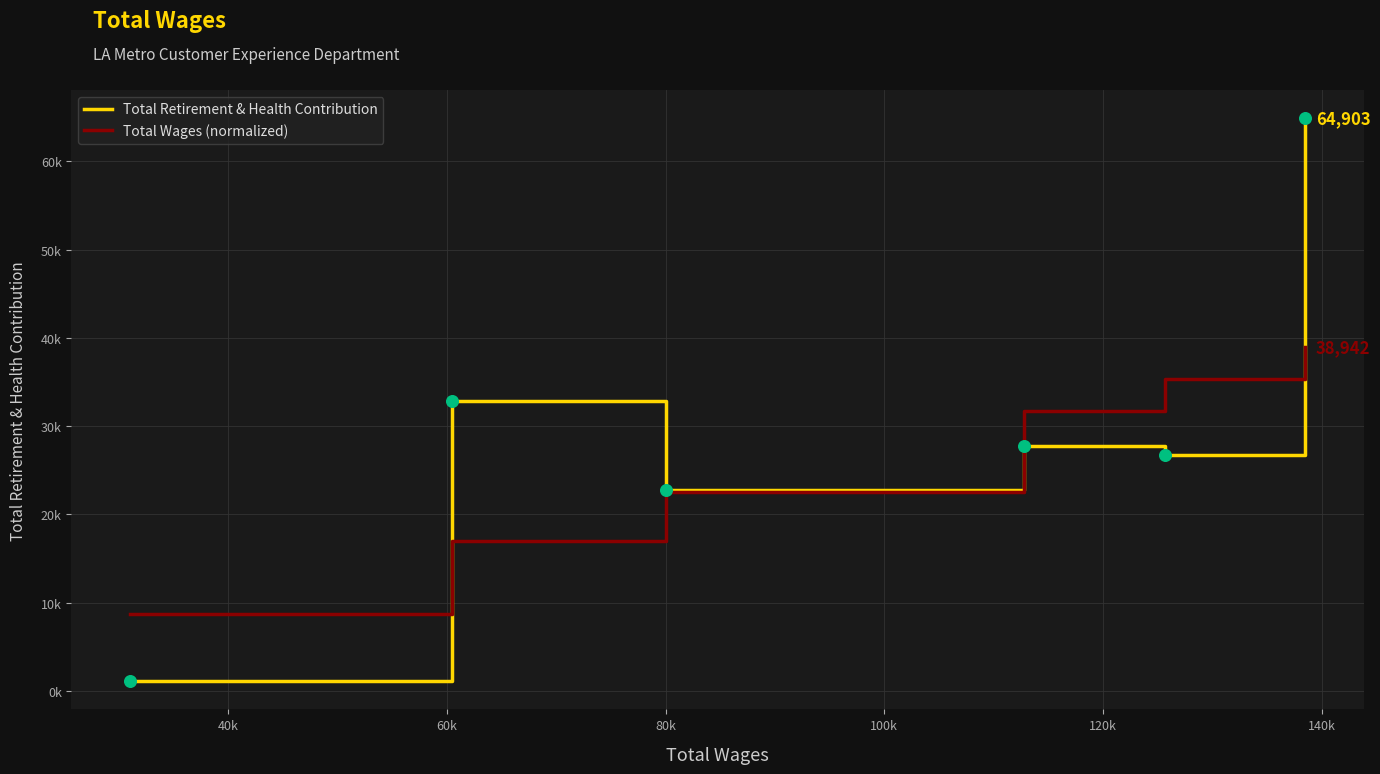

At how many categories does at least one series exceed 27224?

4